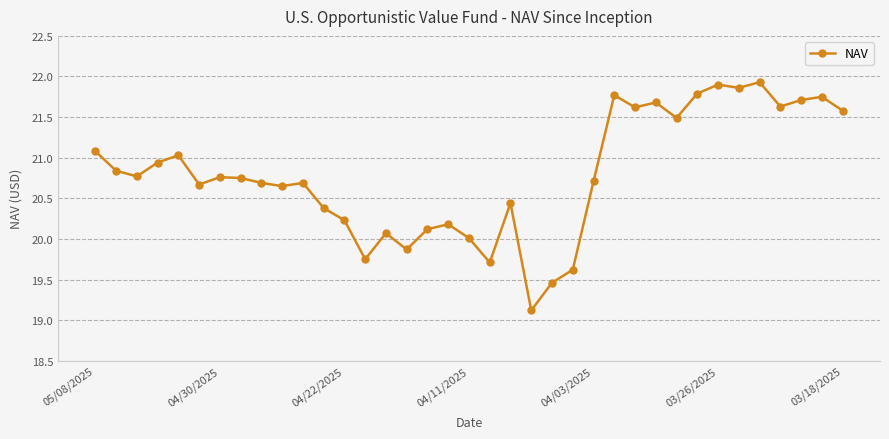

How many points are lower than both their immediate neighbors (excluding endpoints)?

11